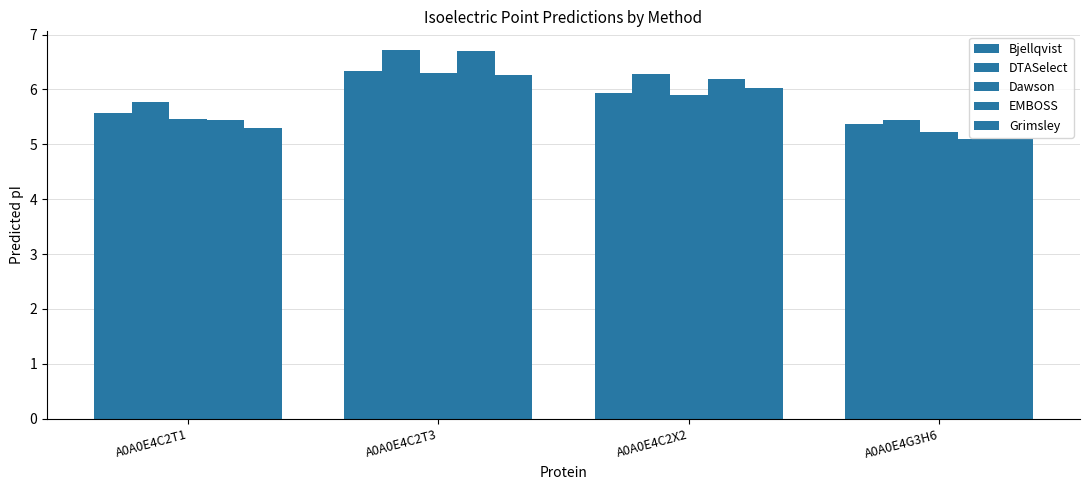

What is the difference between the Grimsley values at A0A0E4C2T1 and A0A0E4G3H6?

0.2